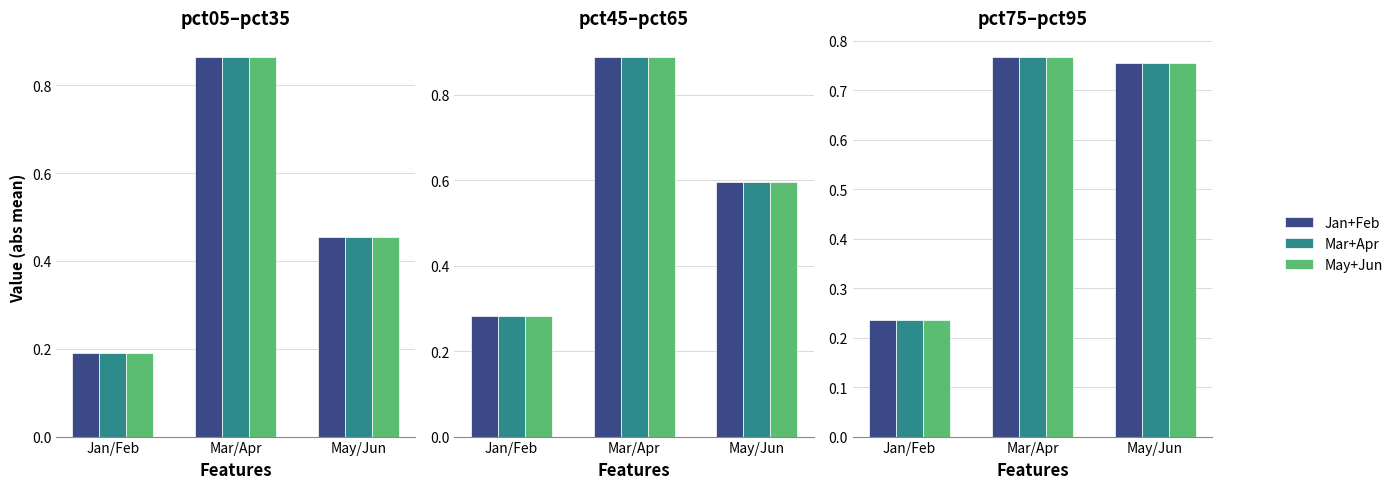

What is the difference between the second highest and minimum values in the Jan+Feb series?

0.5